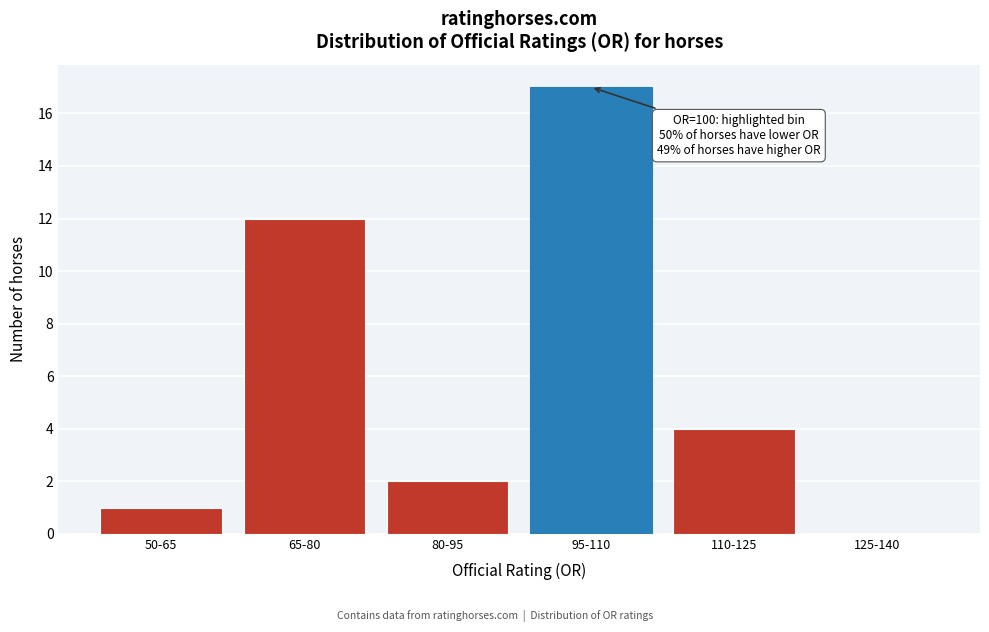

Reading right to left, transcribe all the data shown in this chart.

125-140=0	110-125=4	95-110=17	80-95=2	65-80=12	50-65=1